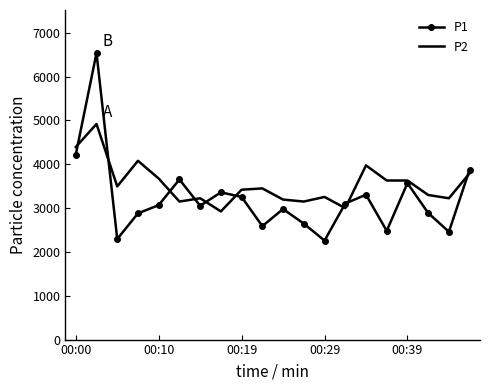

Which series ends up on top after the final intersection of P2 and P1?

P1